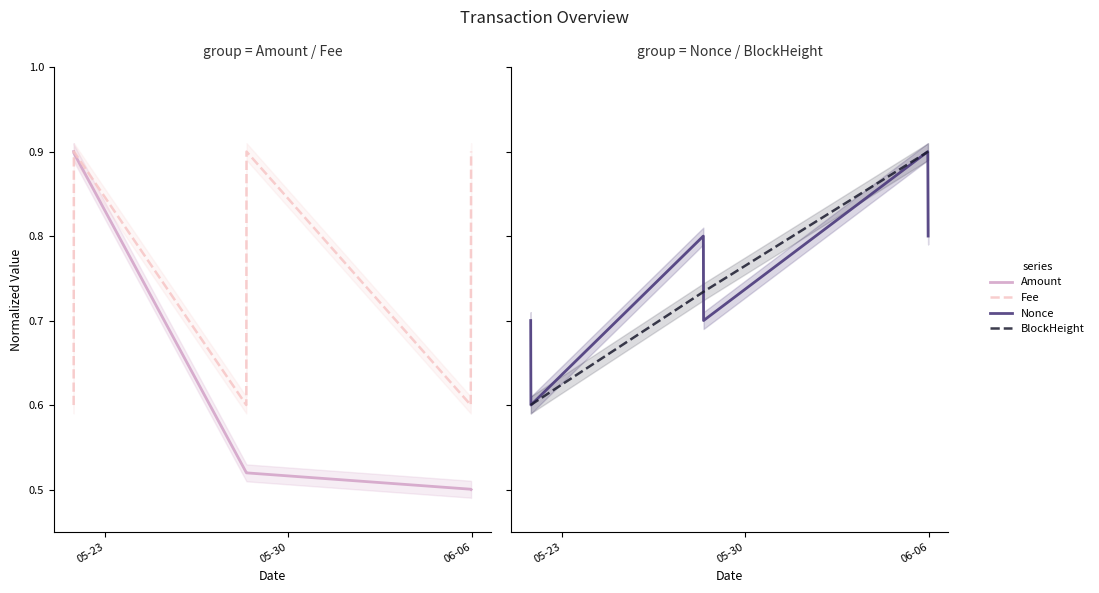

What is the difference between the maximum and minimum values in the Amount series?

0.4